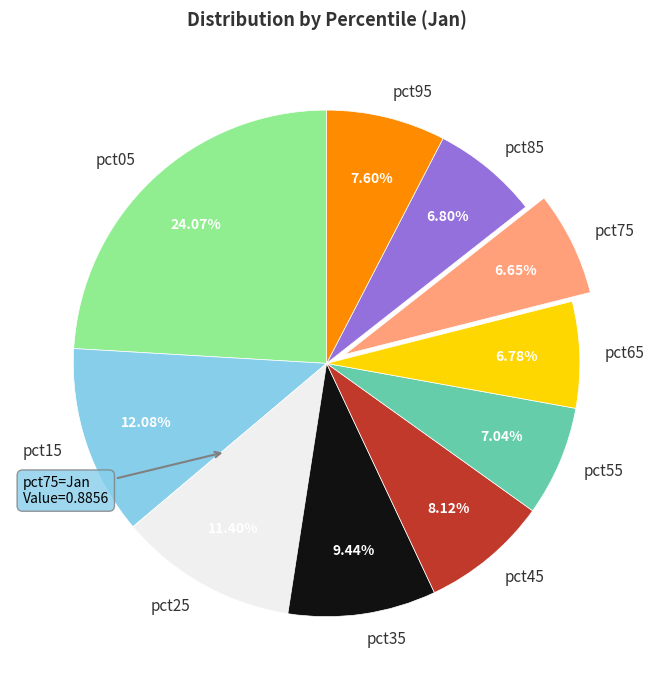

True or false: pct45 accounts for 8% of the total.

True